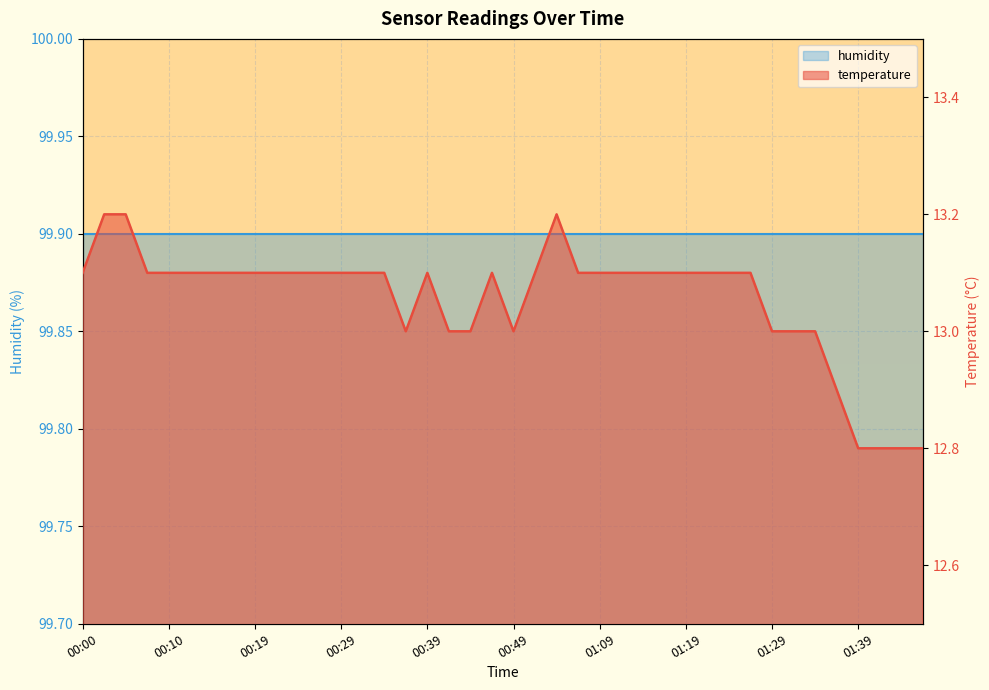

How many interior local valleys (lower than both neighbors) does the data have?

2